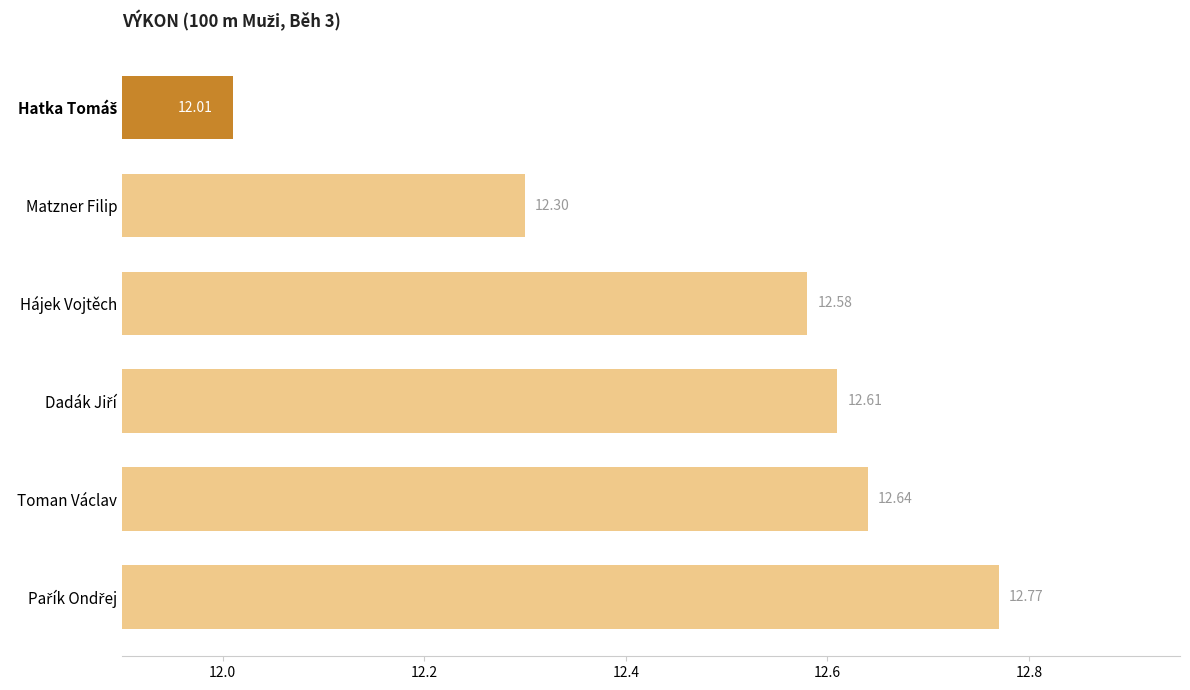

What is the sum of the values at Toman Václav and Hájek Vojtěch?

25.2